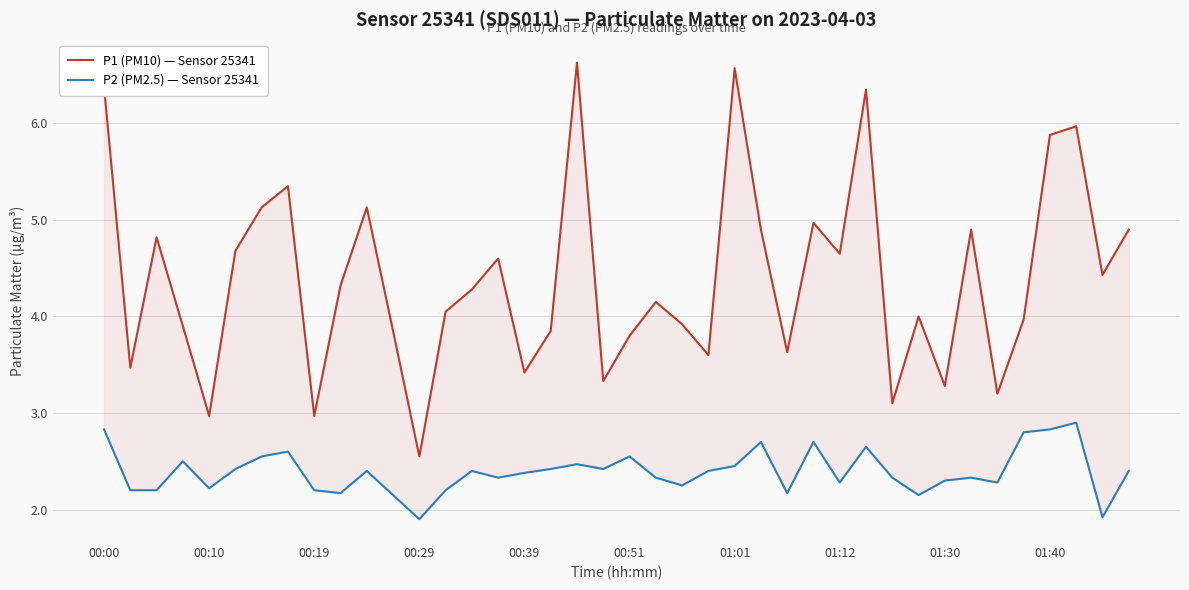

True or false: P2 (PM2.5) — Sensor 25341 and P1 (PM10) — Sensor 25341 intersect in this chart.

False